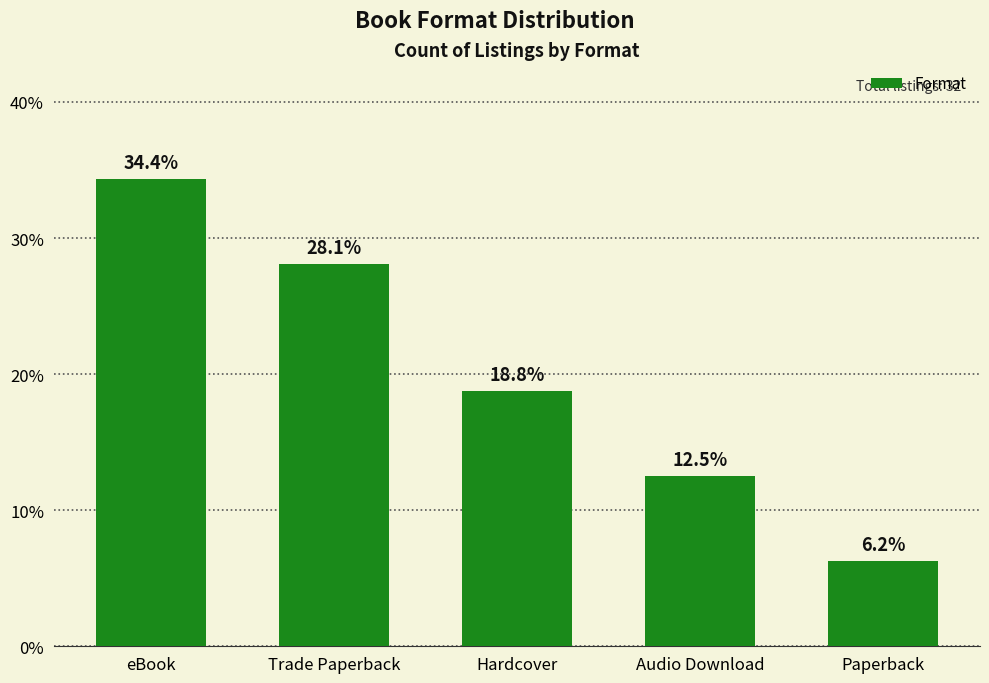

True or false: the data shows 1.9 at Paperback.

False